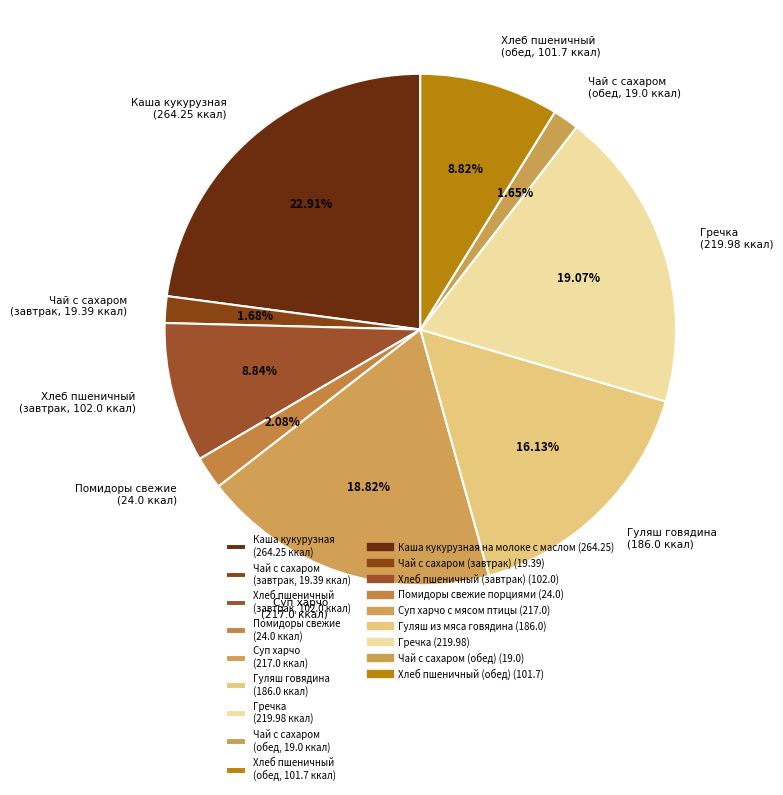

Combined, do Чай с сахаром (завтрак, 19.39 ккал) and Хлеб пшеничный (завтрак, 102.0 ккал) account for over 50%?

No